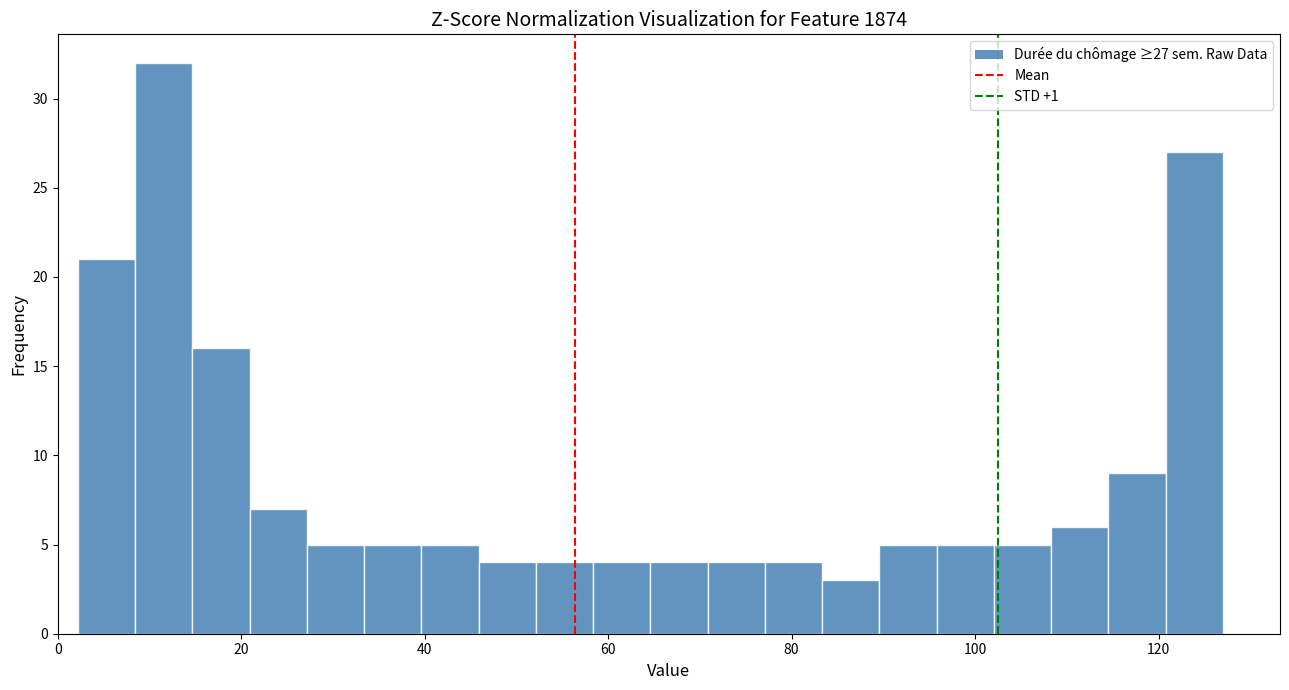

Around what value on the x-axis is the tallest bar? Give the approximate position of its centre, as read against the axis.

12